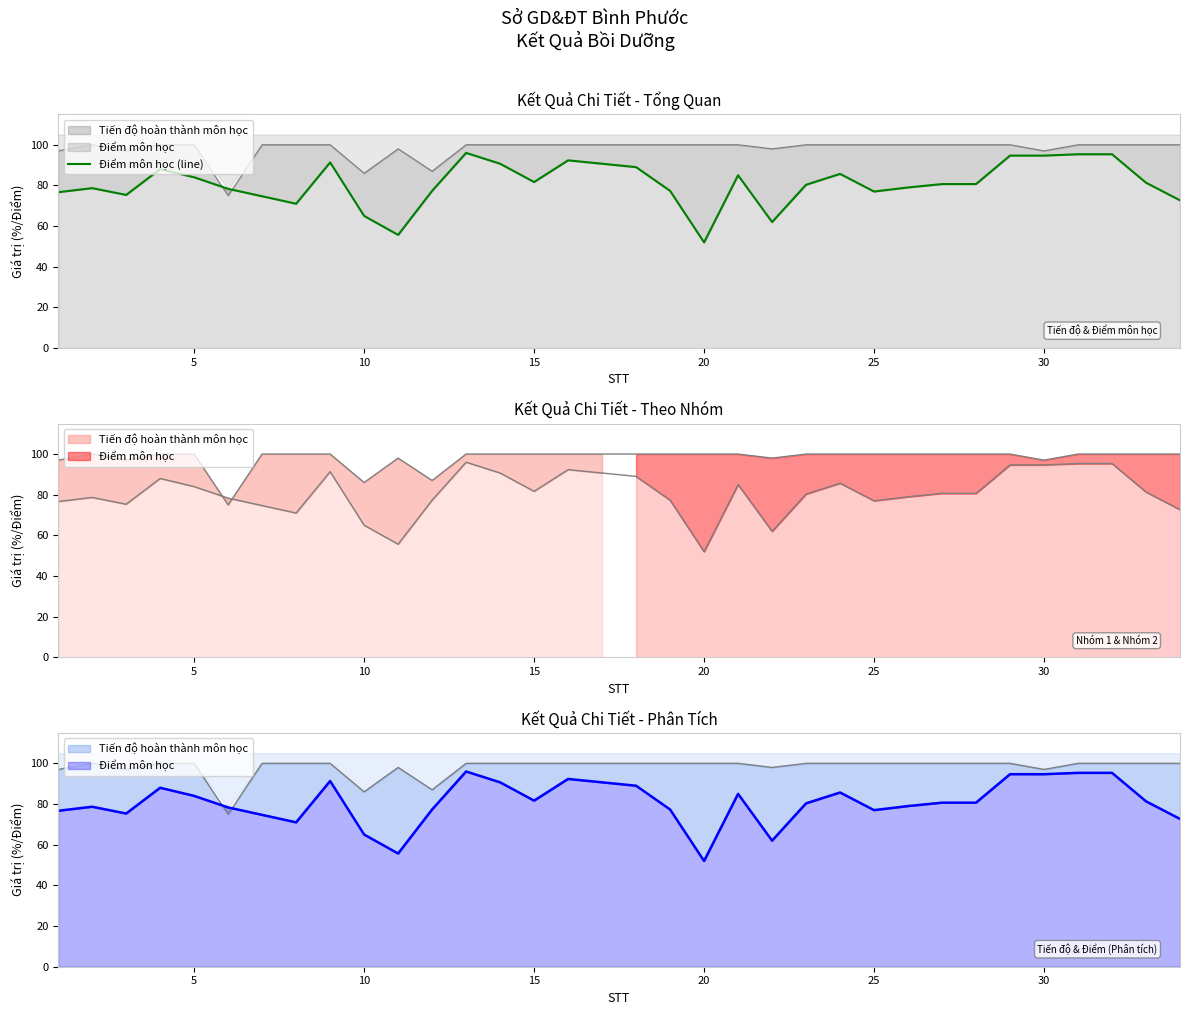

How many interior local peaks (higher than both neighbors) does the data have?

7